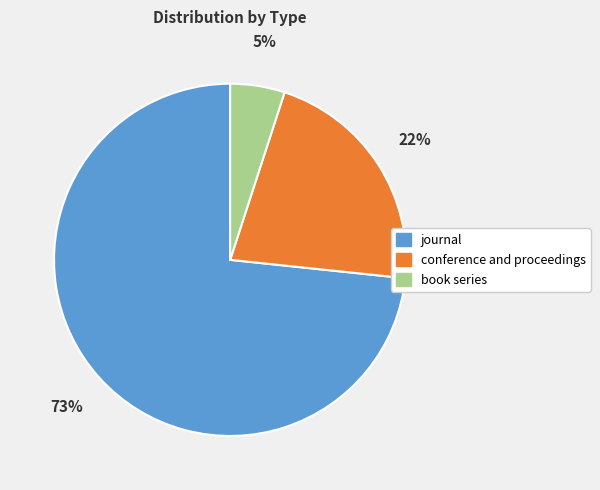

Is it true that book series is 5% of the pie?

True